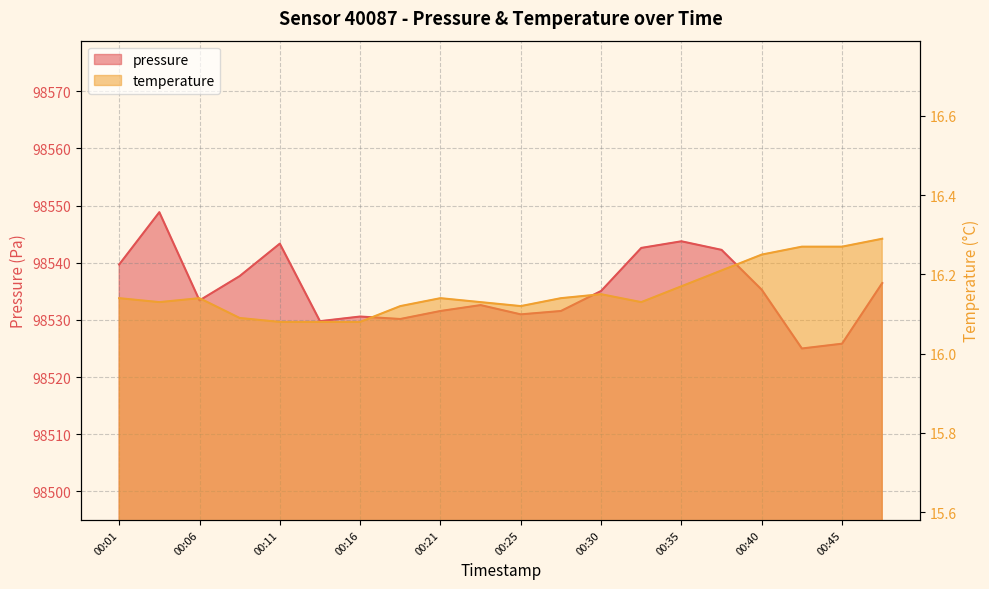

True or false: pressure has a value of 45828.7 at 00:21.

False